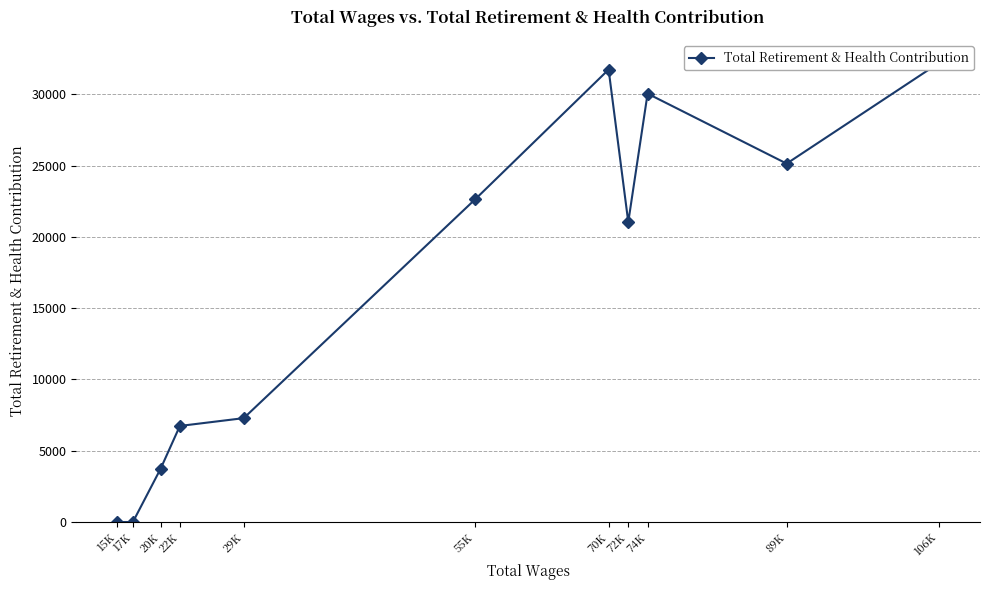

Count the number of data series in this chart.

1